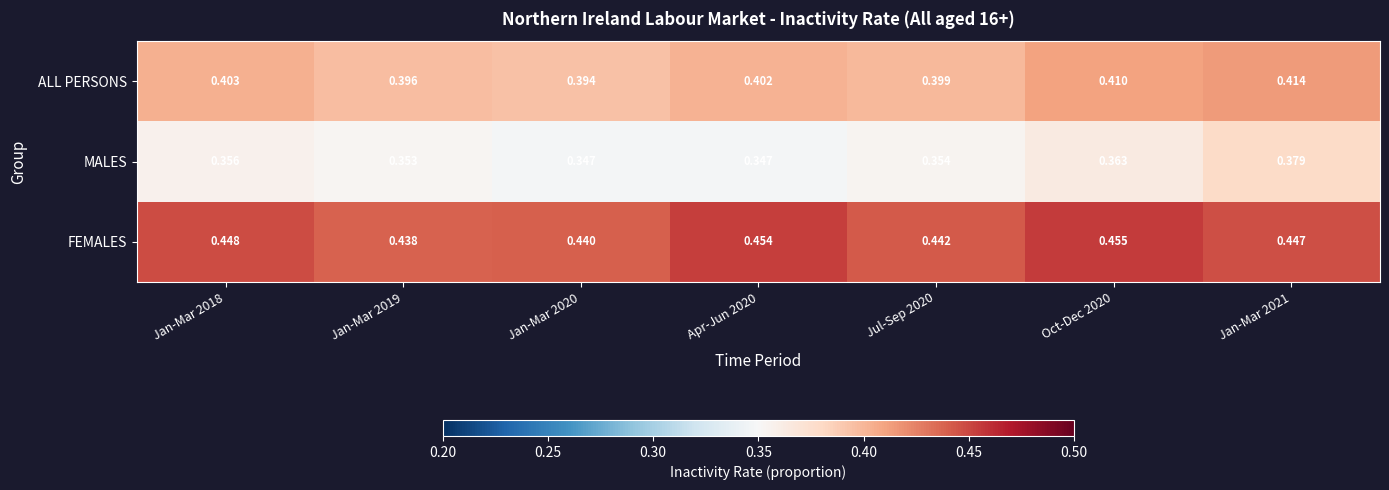

What is the total value across all series at Jan-Mar 2018?

1.2